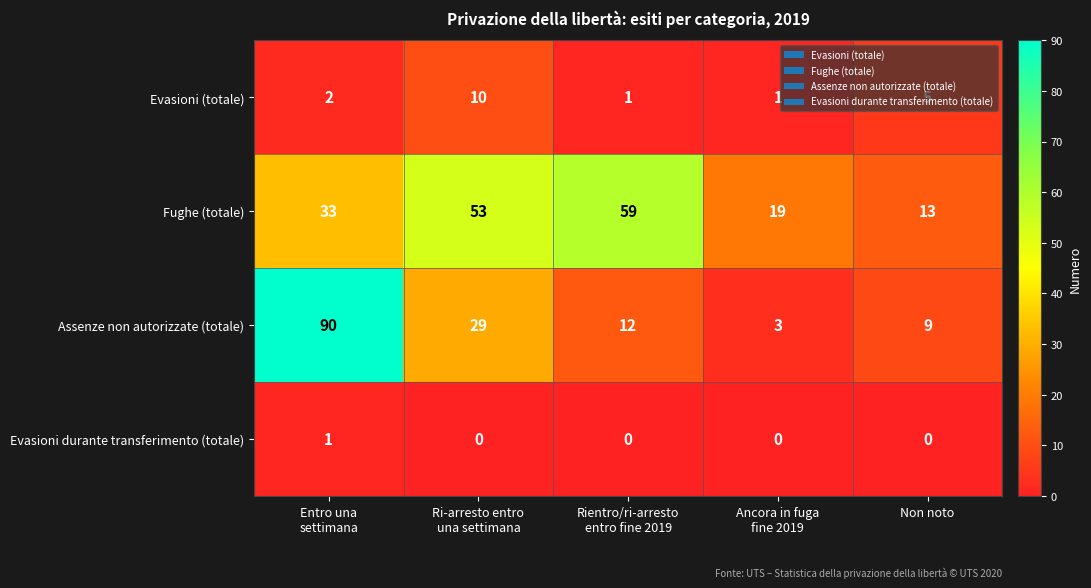

What is the total value across all series at Entro una
settimana?

126